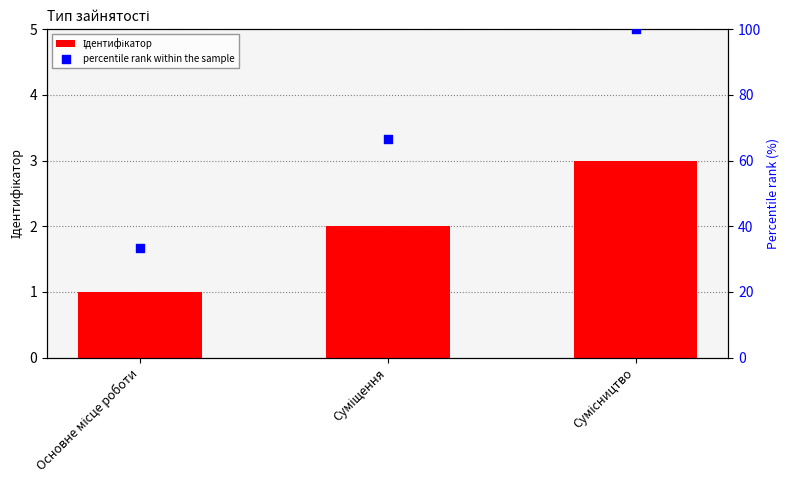

Which series reaches the minimum Y coordinate?

Ідентифікатор